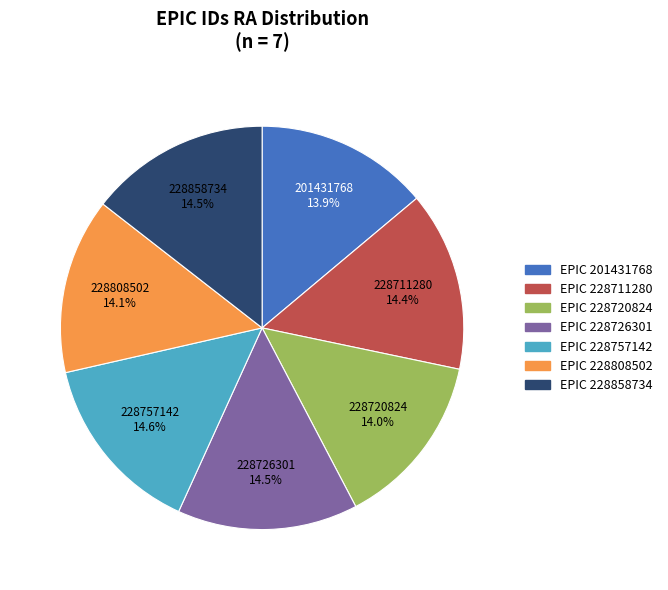

How many slices are in this pie chart?

7